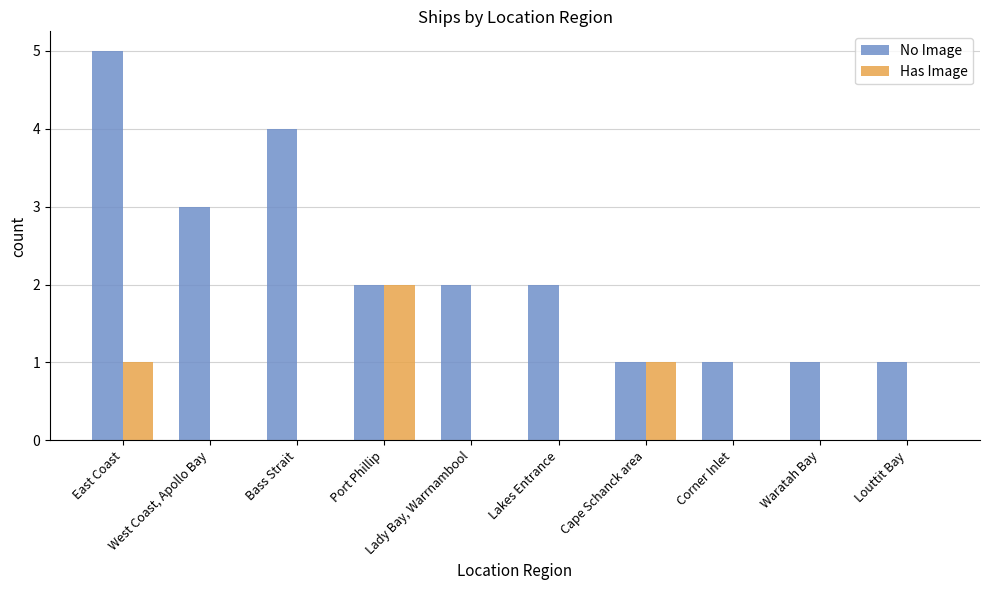

What is the total value across all series at West Coast, Apollo Bay?

3